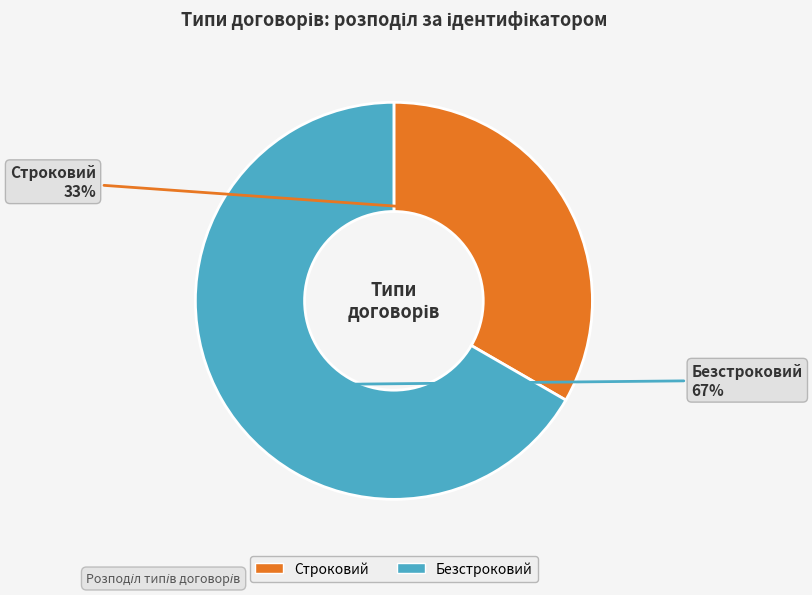

Approximately how many times larger is the value at Безстроковий compared to Строковий?

2.0